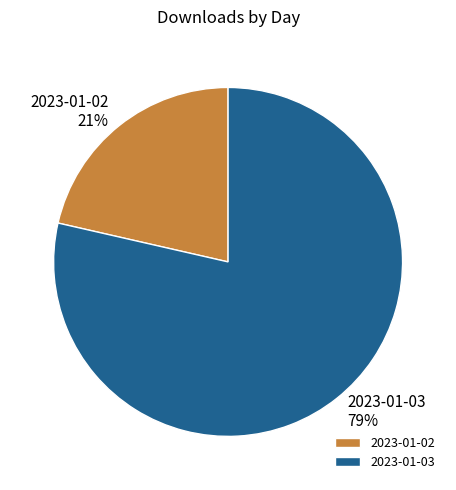

Which has a higher value, 2023-01-03 or 2023-01-02?

2023-01-03